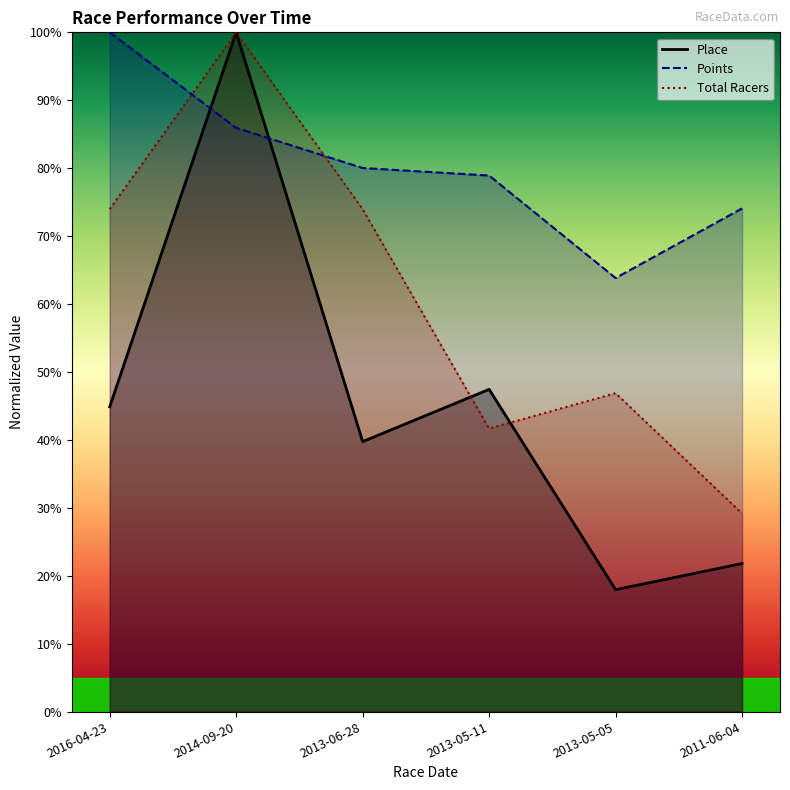

At 2013-06-28, list the series in order from largest to smallest.

Points, Total Racers, Place